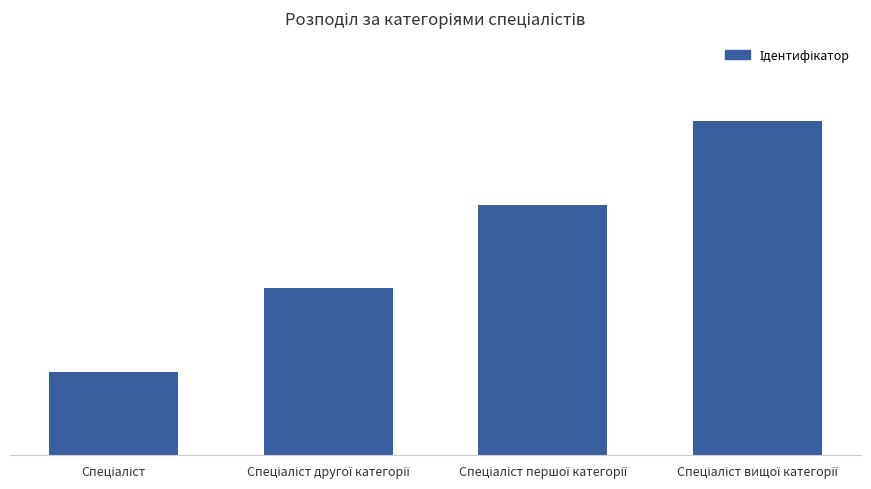

Are the bars horizontal?

No